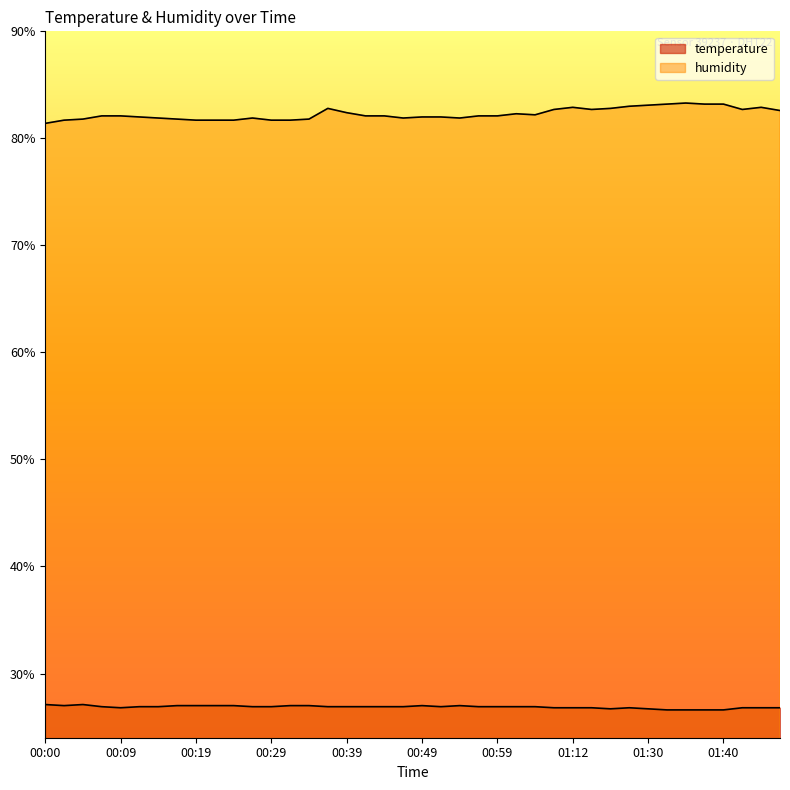

Reading left to right, transcribe all the data shown in this chart.

temperature: 27.1	27.0	27.1	26.9	26.8	26.9	26.9	27.0	27.0	27.0	27.0	26.9	26.9	27.0	27.0	26.9	26.9	26.9	26.9	26.9	27.0	26.9	27.0	26.9	26.9	26.9	26.9	26.8	26.8	26.8	26.7	26.8	26.7	26.6	26.6	26.6	26.6	26.8	26.8	26.8
humidity: 81.4	81.7	81.8	82.1	82.1	82.0	81.9	81.8	81.7	81.7	81.7	81.9	81.7	81.7	81.8	82.8	82.4	82.1	82.1	81.9	82.0	82.0	81.9	82.1	82.1	82.3	82.2	82.7	82.9	82.7	82.8	83.0	83.1	83.2	83.3	83.2	83.2	82.7	82.9	82.6